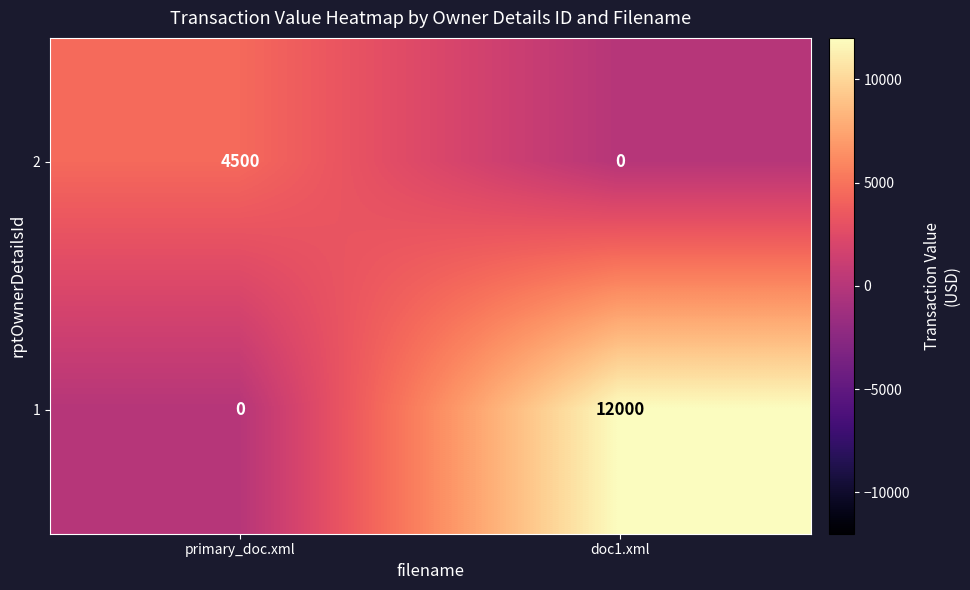

What is the difference between the highest and lowest values at doc1.xml?

12000